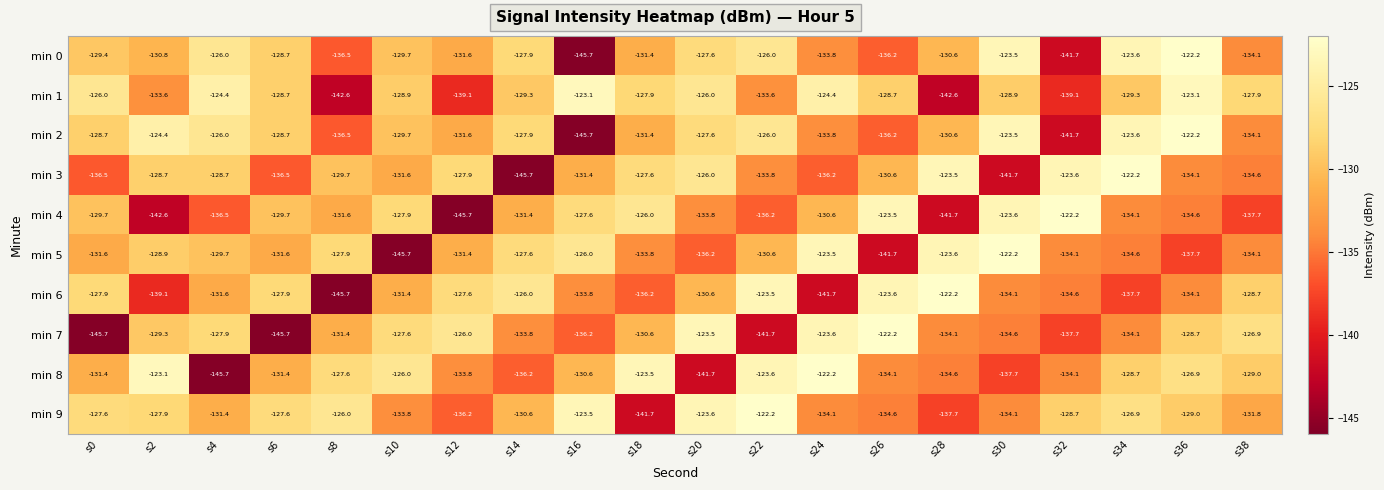

The value of min 0 at s34 is -86.2. True or false?

False